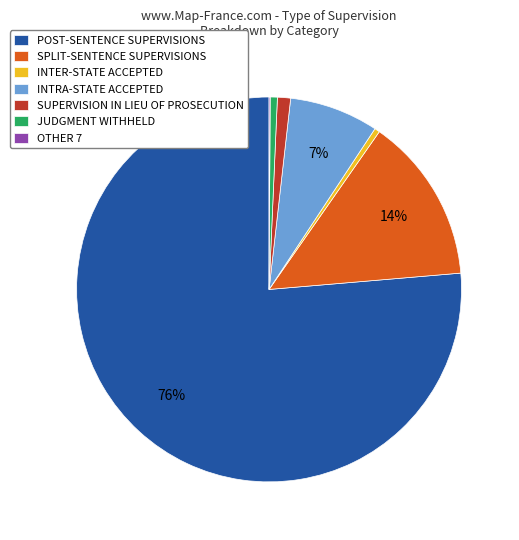

Which category accounts for the majority?

POST-SENTENCE SUPERVISIONS